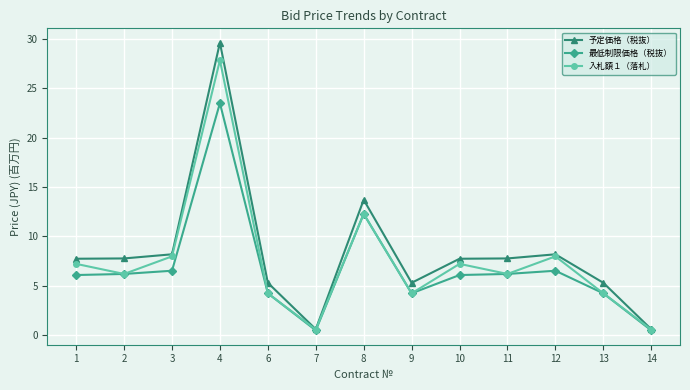

List the series in order of their peak value, lowest first.

最低制限価格（税抜）, 入札額１（落札）, 予定価格（税抜）